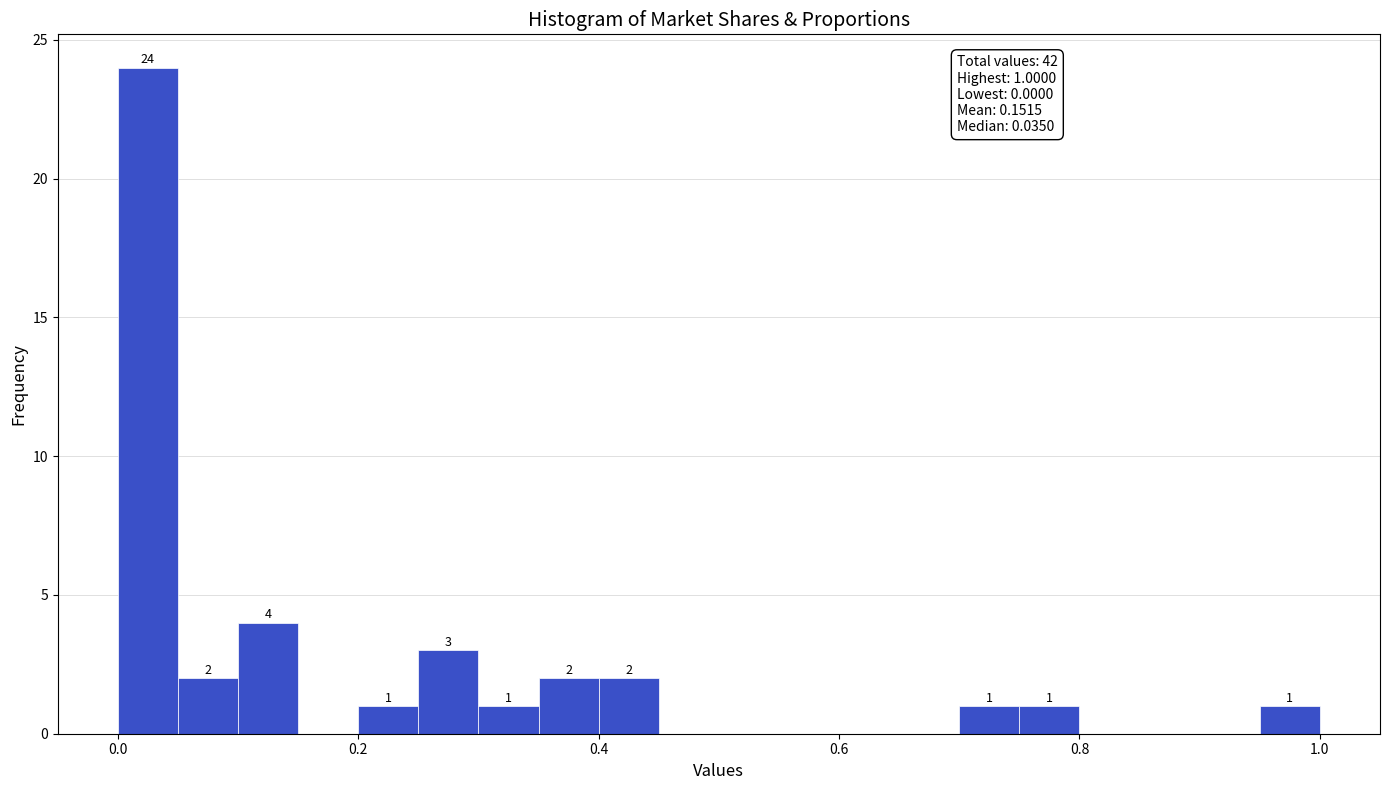

Read against the x-axis, roughly where is the centre of the tallest bar?

0.02